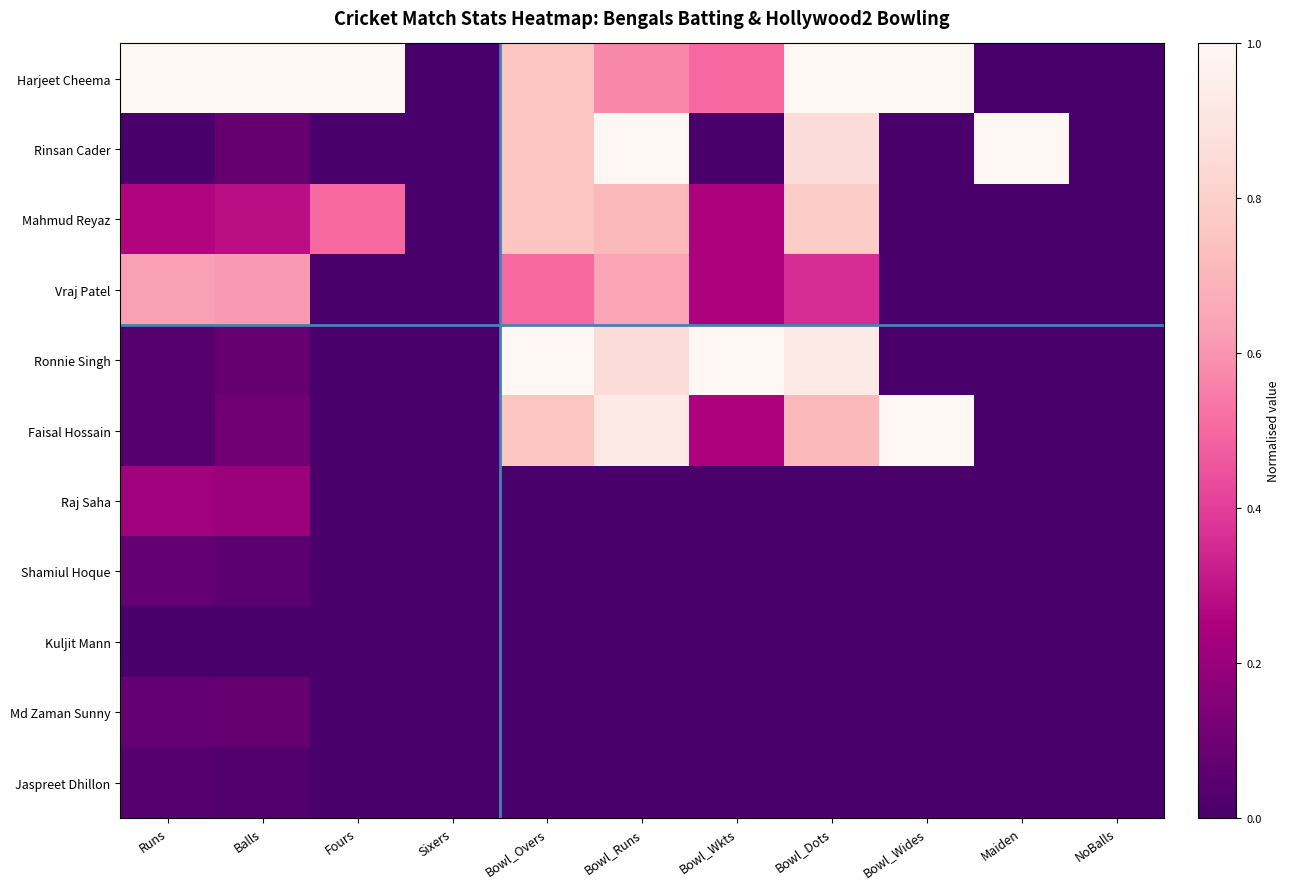

Between Bowl_Wides and Sixers, which is larger?

Bowl_Wides